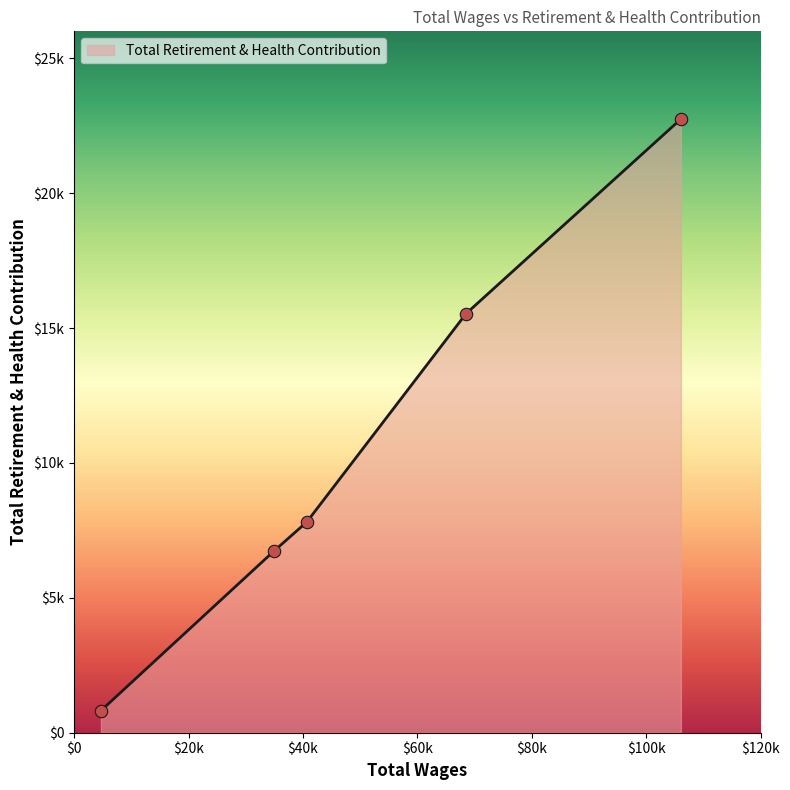

Is this an area chart (filled region under the line)?

Yes